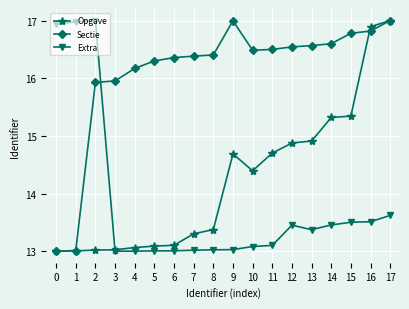

What is the lowest value of the Sectie series?

13.0